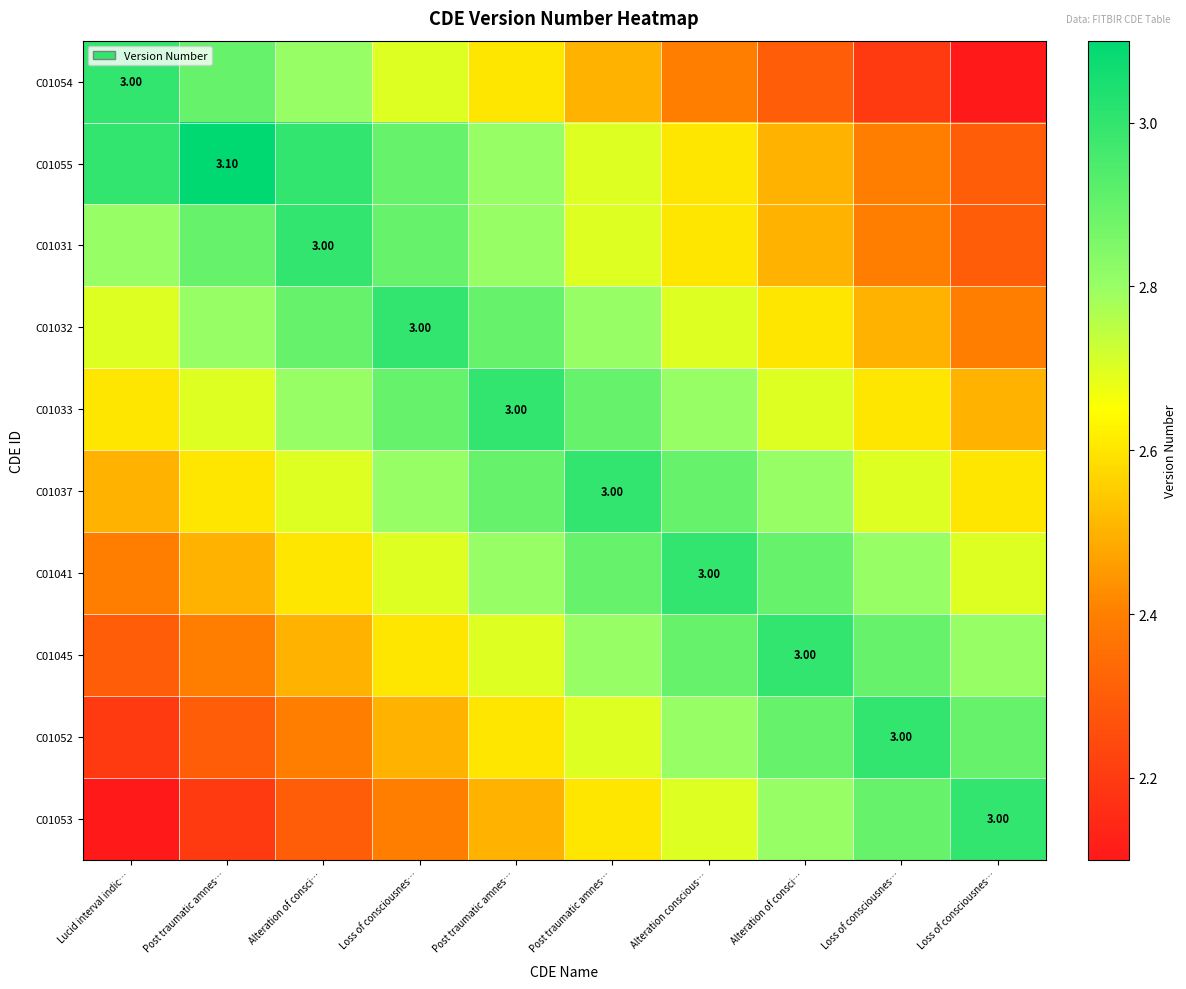

At which label does C01055 reach its peak?

Post traumatic amnes…